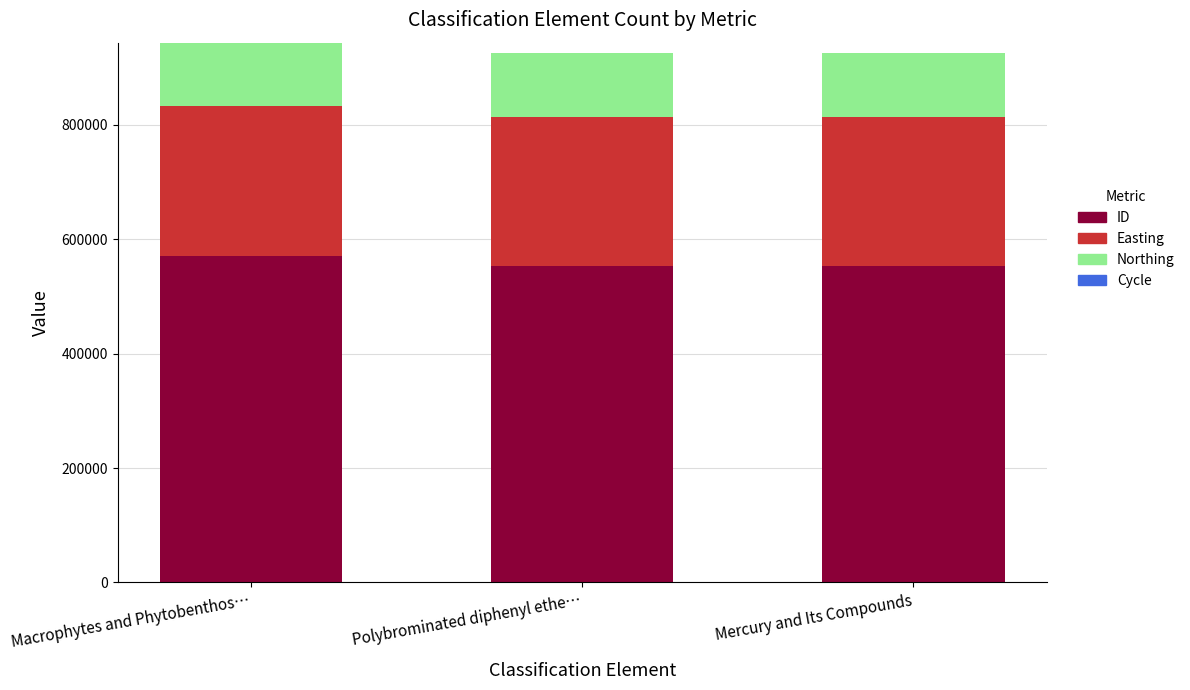

Which series has the largest total across all categories?

ID